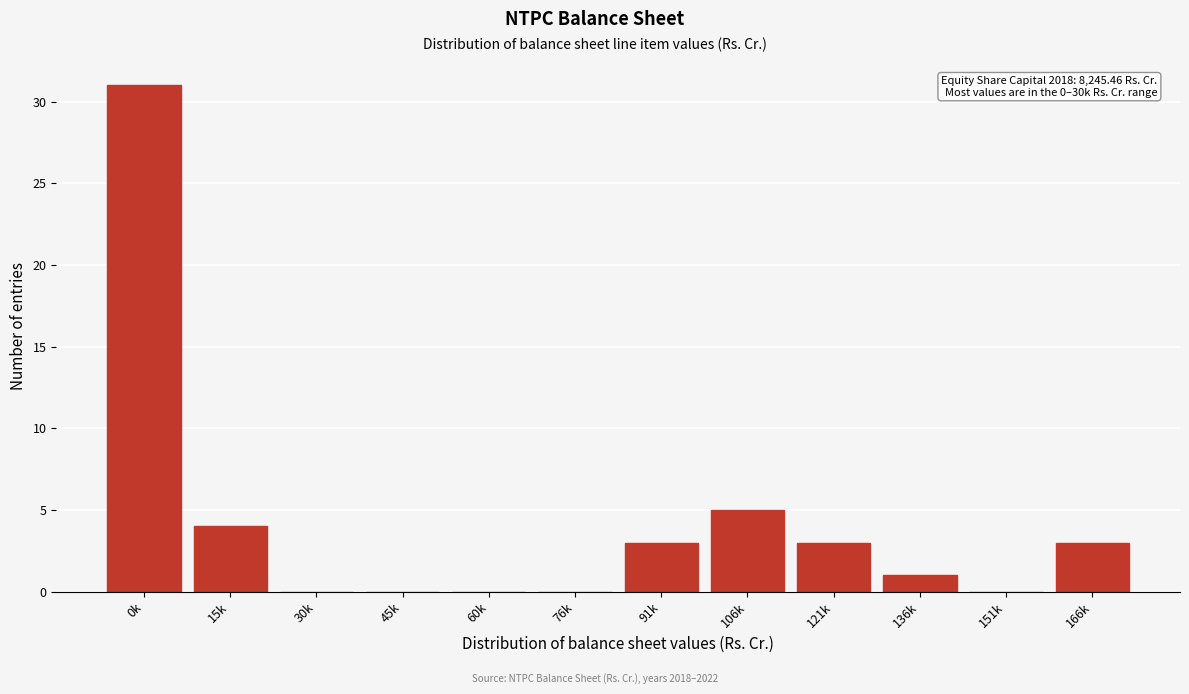

Reading left to right, list all the values displayed in this chart.

0k=31	15k=4	30k=0	45k=0	60k=0	76k=0	91k=3	106k=5	121k=3	136k=1	151k=0	166k=3